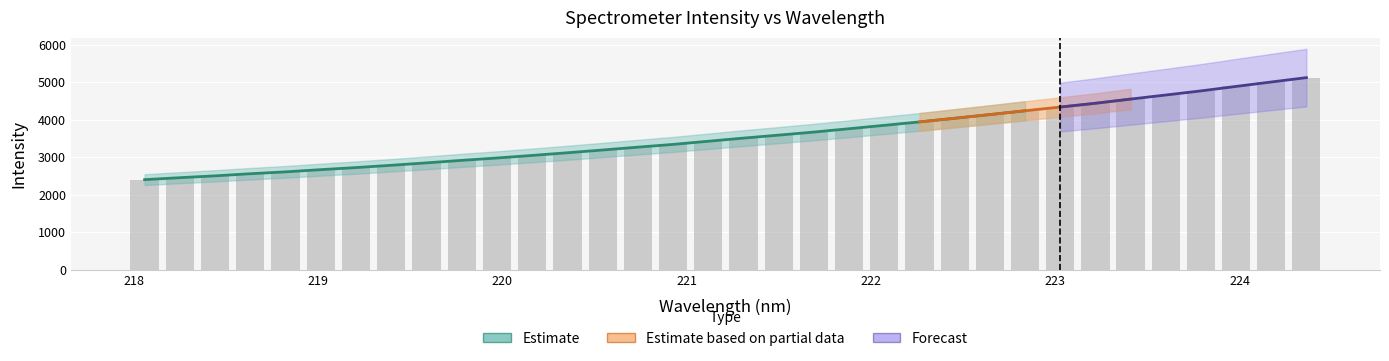

Which label corresponds to the smallest value in the chart?

218